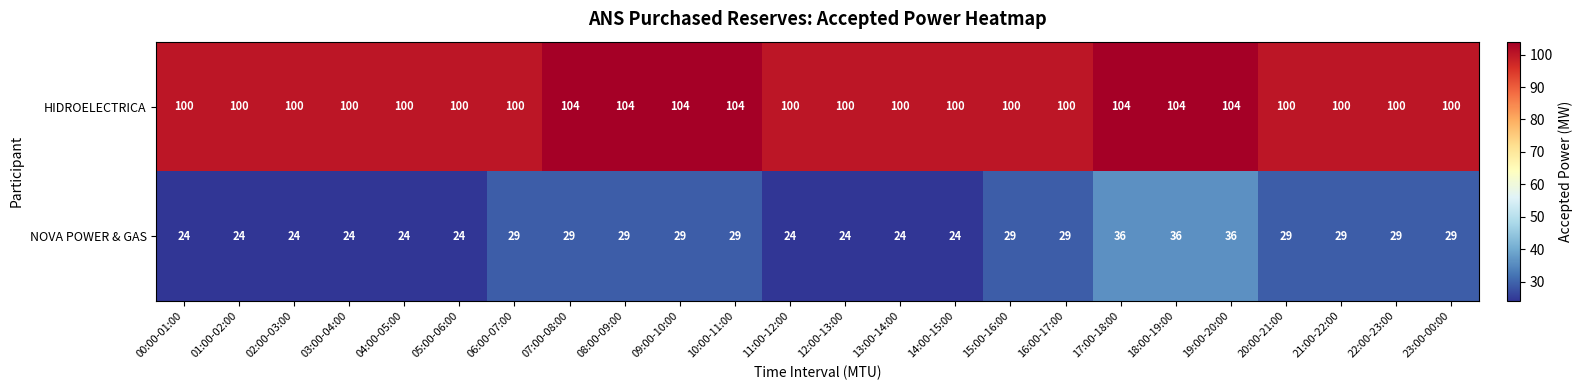

The value of NOVA POWER & GAS at 22:00-23:00 is 29. True or false?

True